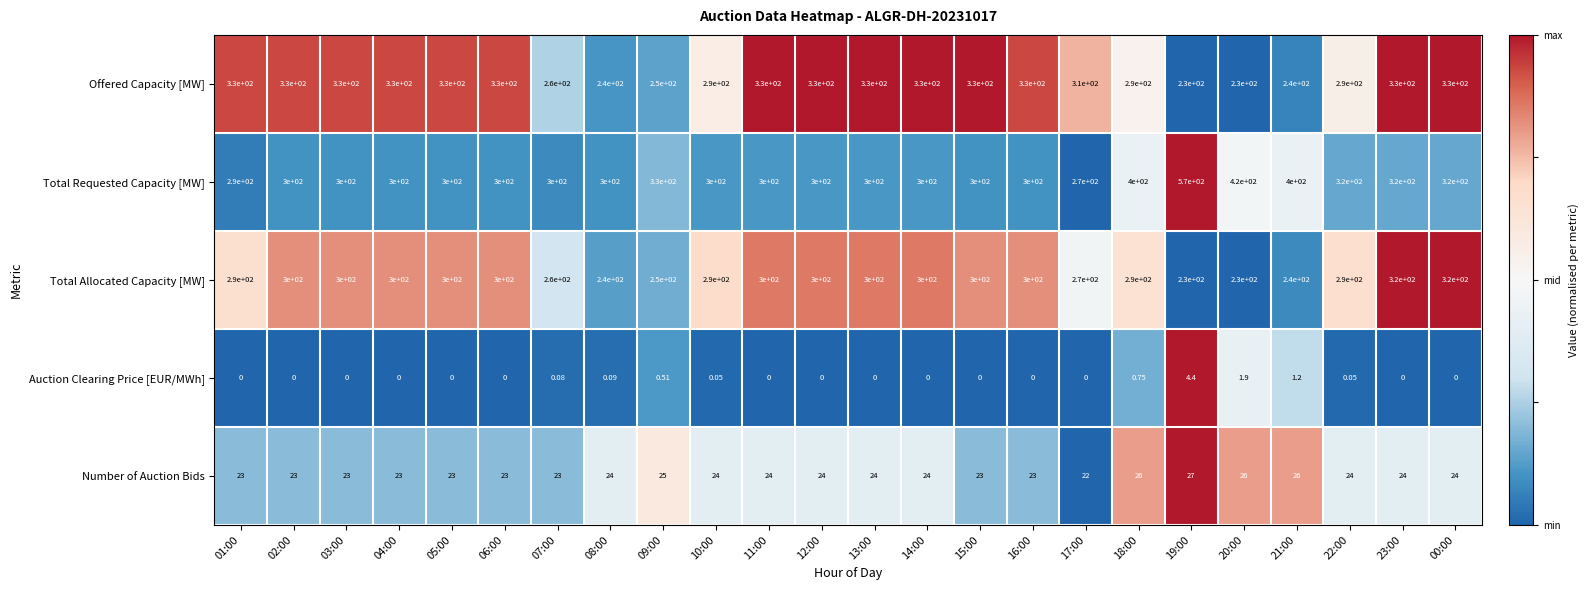

Which series has the largest total across all categories?

Total Requested Capacity [MW]